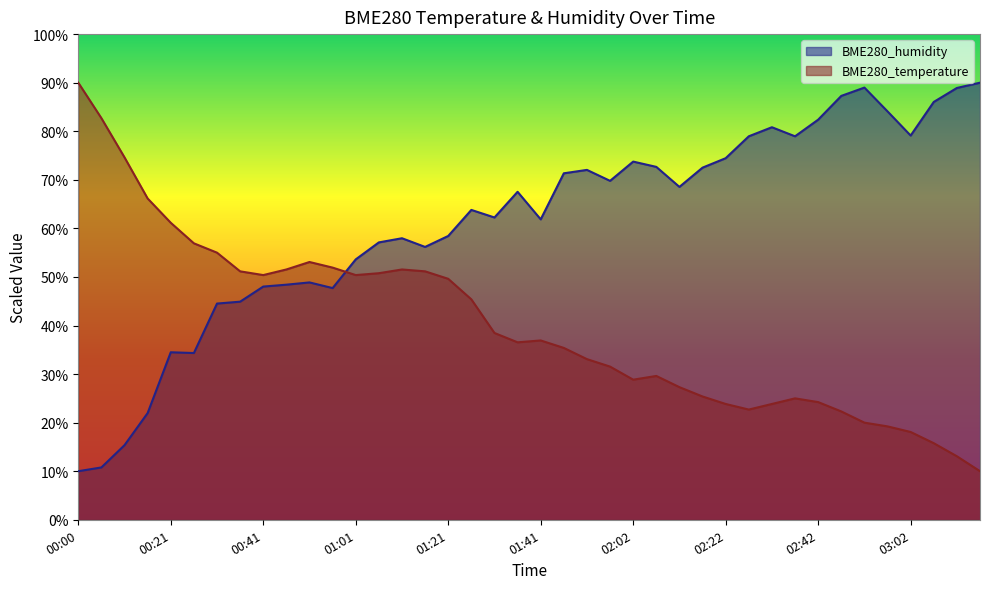

The BME280_humidity series shows 71.8 at 00:31. True or false?

False